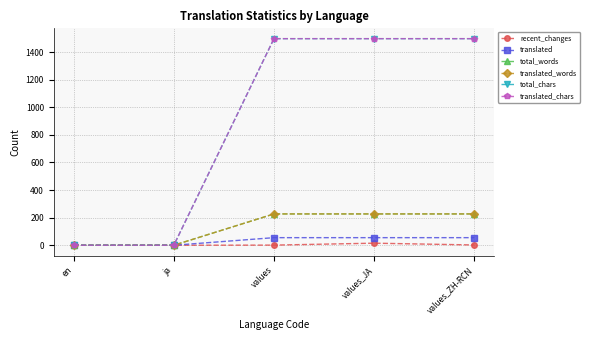

Does the chart have visible grid lines?

Yes